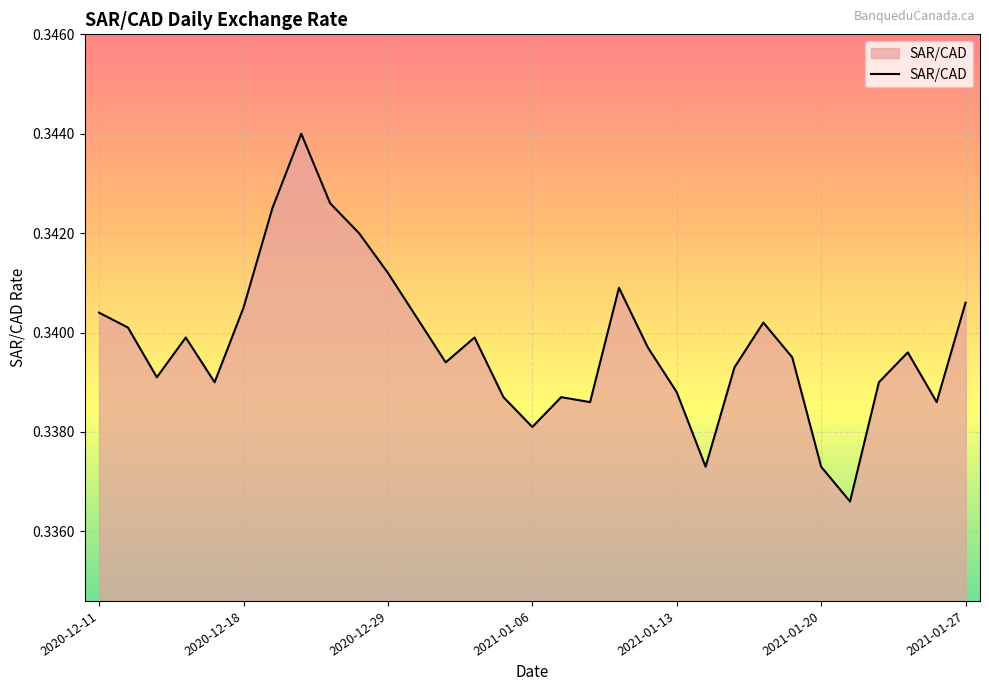

How many lines are shown in the chart?

1